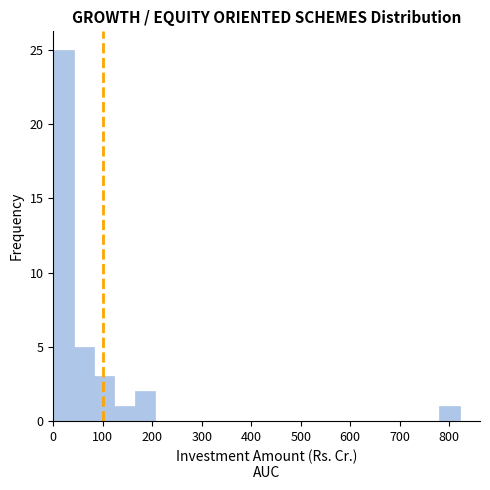

Reading left to right, list every bar in this chart as the range it spans on the x-axis followed by its height. Neither the bar edges nor the heights are printed on the chart, so give them approximately, as read against the axes.

0 to 40: 25
40 to 80: 5
80 to 120: 3
120 to 160: 1
160 to 210: 2
210 to 250: 0
250 to 290: 0
290 to 330: 0
330 to 370: 0
370 to 410: 0
410 to 450: 0
450 to 490: 0
490 to 530: 0
530 to 570: 0
570 to 620: 0
620 to 660: 0
660 to 700: 0
700 to 740: 0
740 to 780: 0
780 to 820: 1